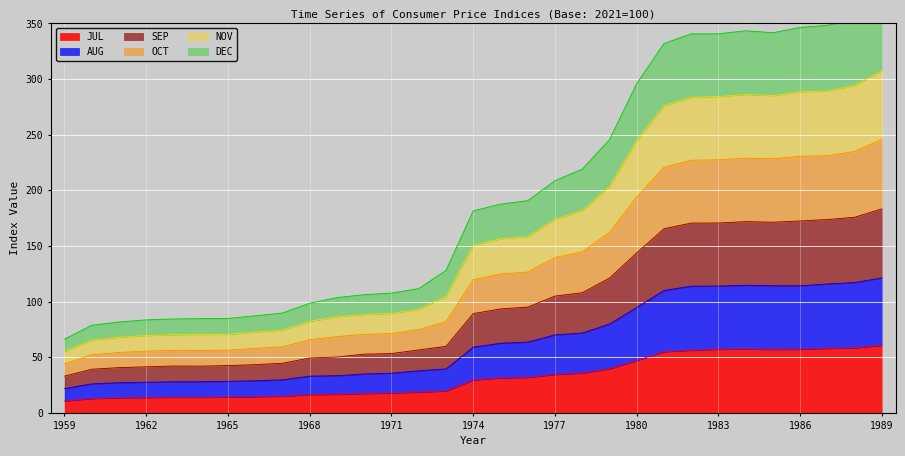

The value of JUL at 1974 is 11.2. True or false?

False